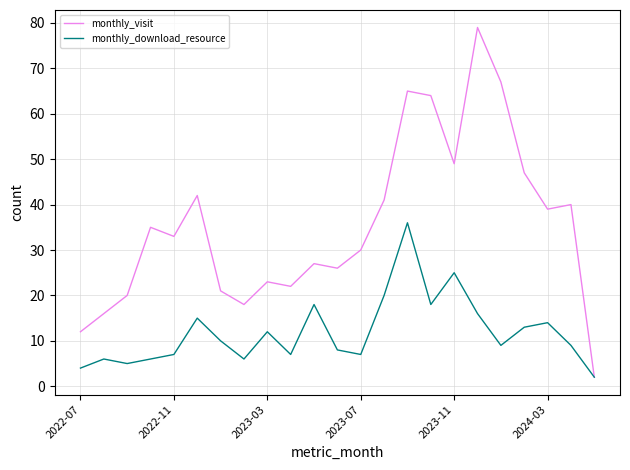

Which series has the largest total across all categories?

monthly_visit